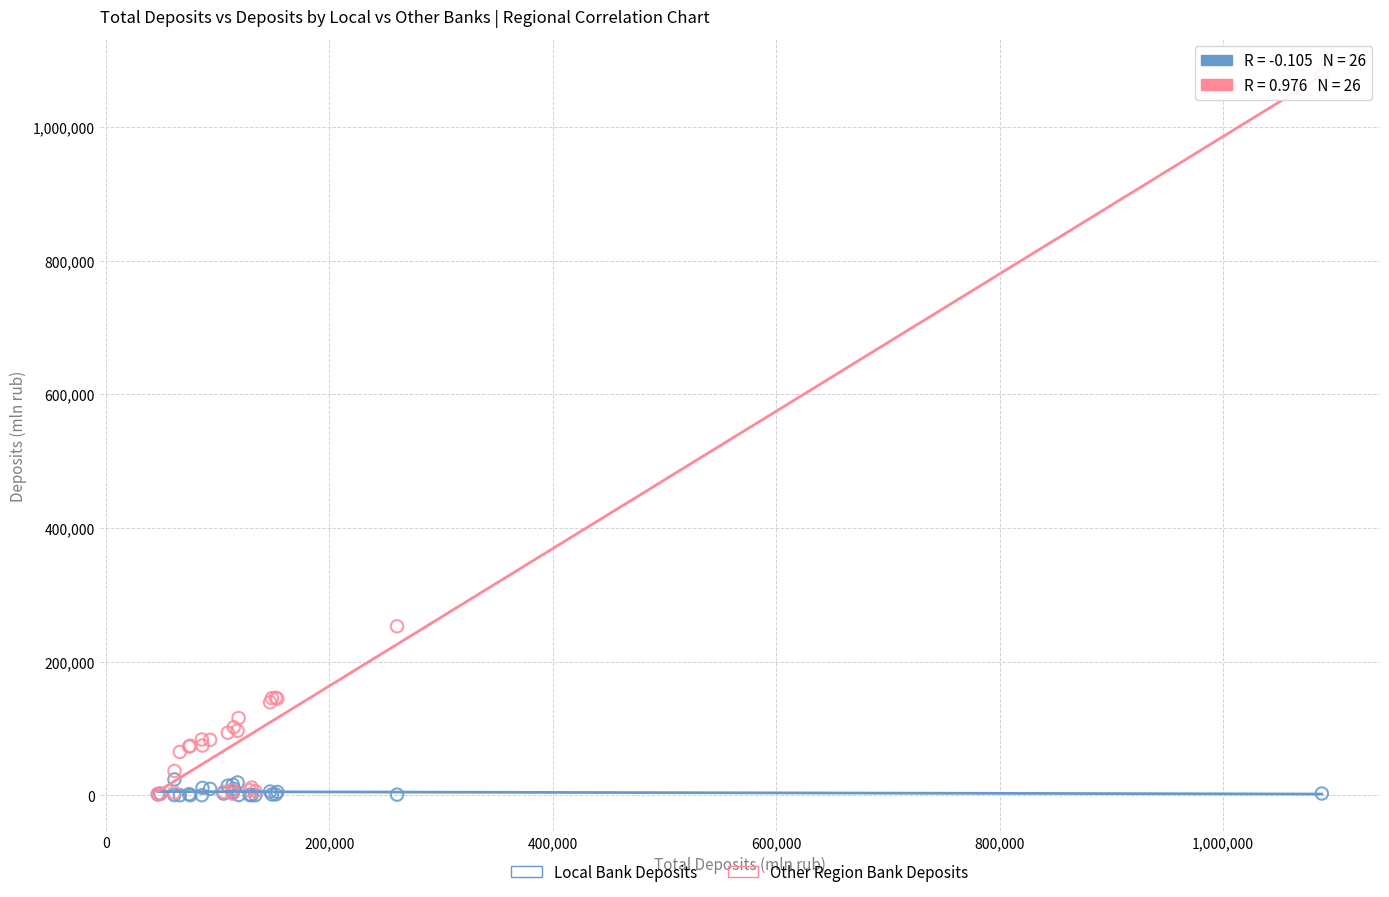

Which series has the widest spread of Y values?

Other Region Bank Deposits